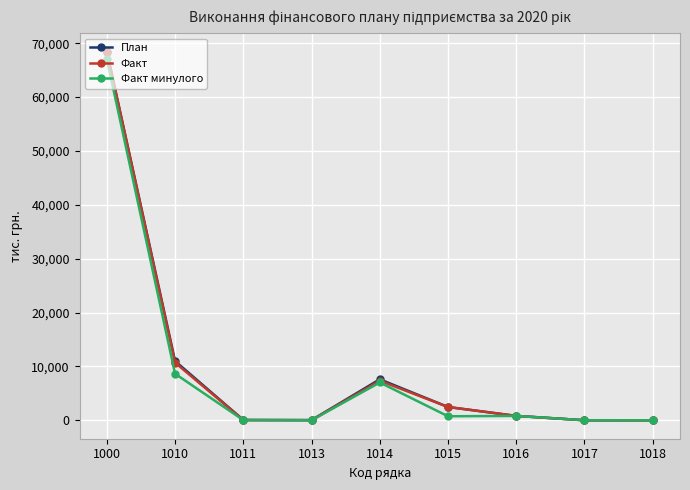

What is the spread (max minus min) of values at 1014?

591.3